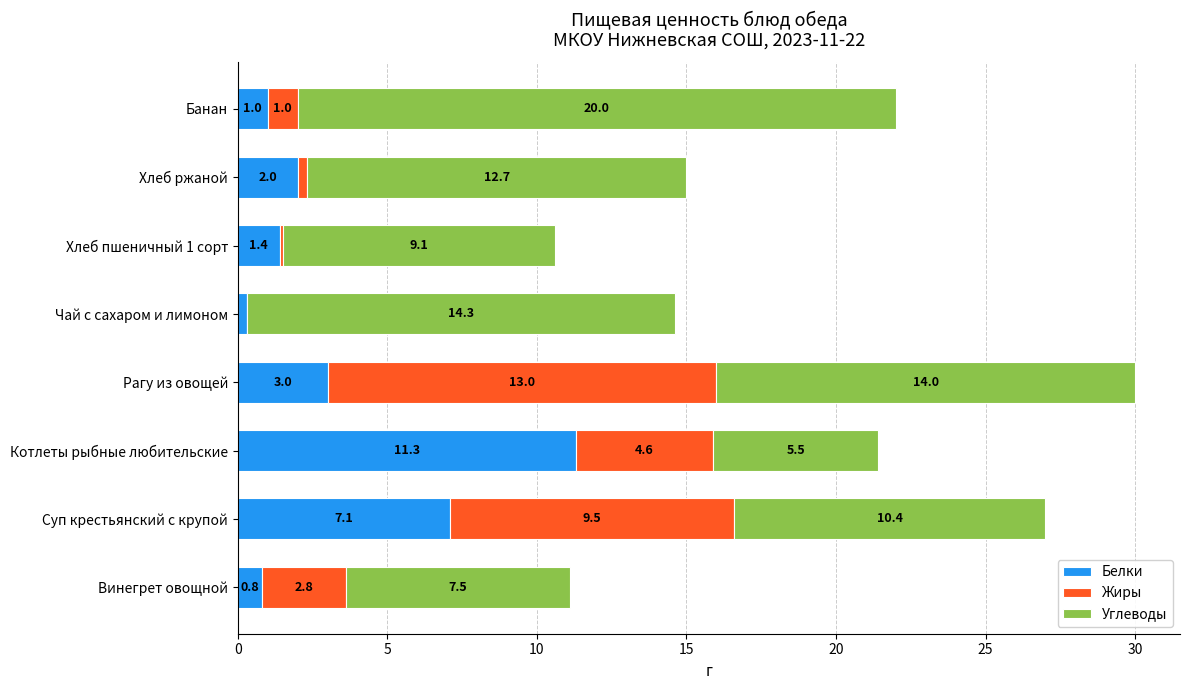

What is the sum of the Белки values at Хлеб ржаной and Хлеб пшеничный 1 сорт?

3.4